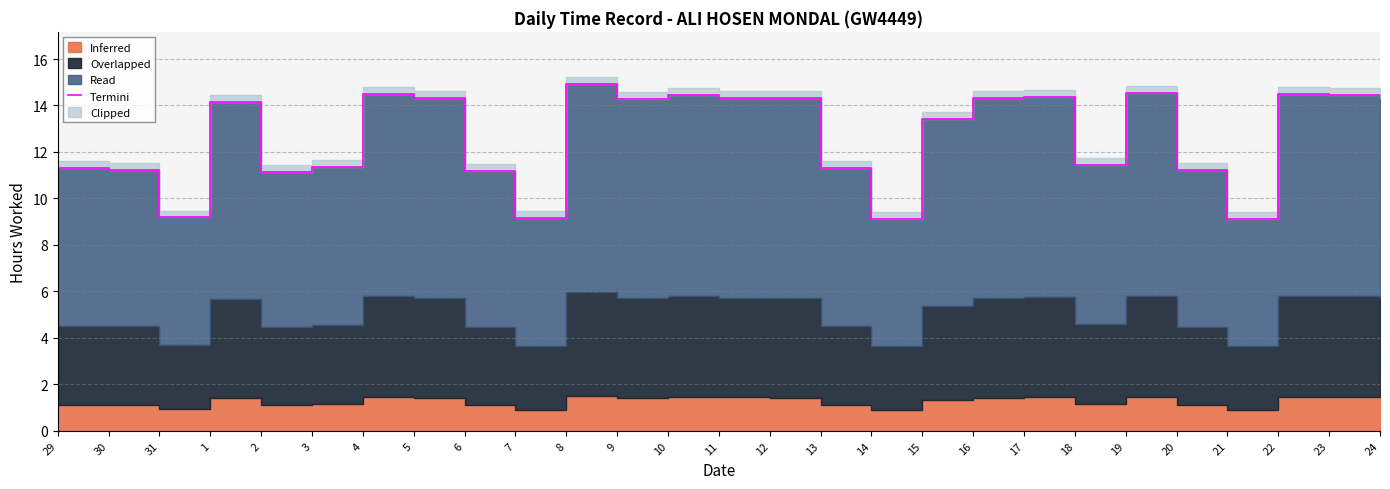

Does the chart display data point markers on the line(s)?

No